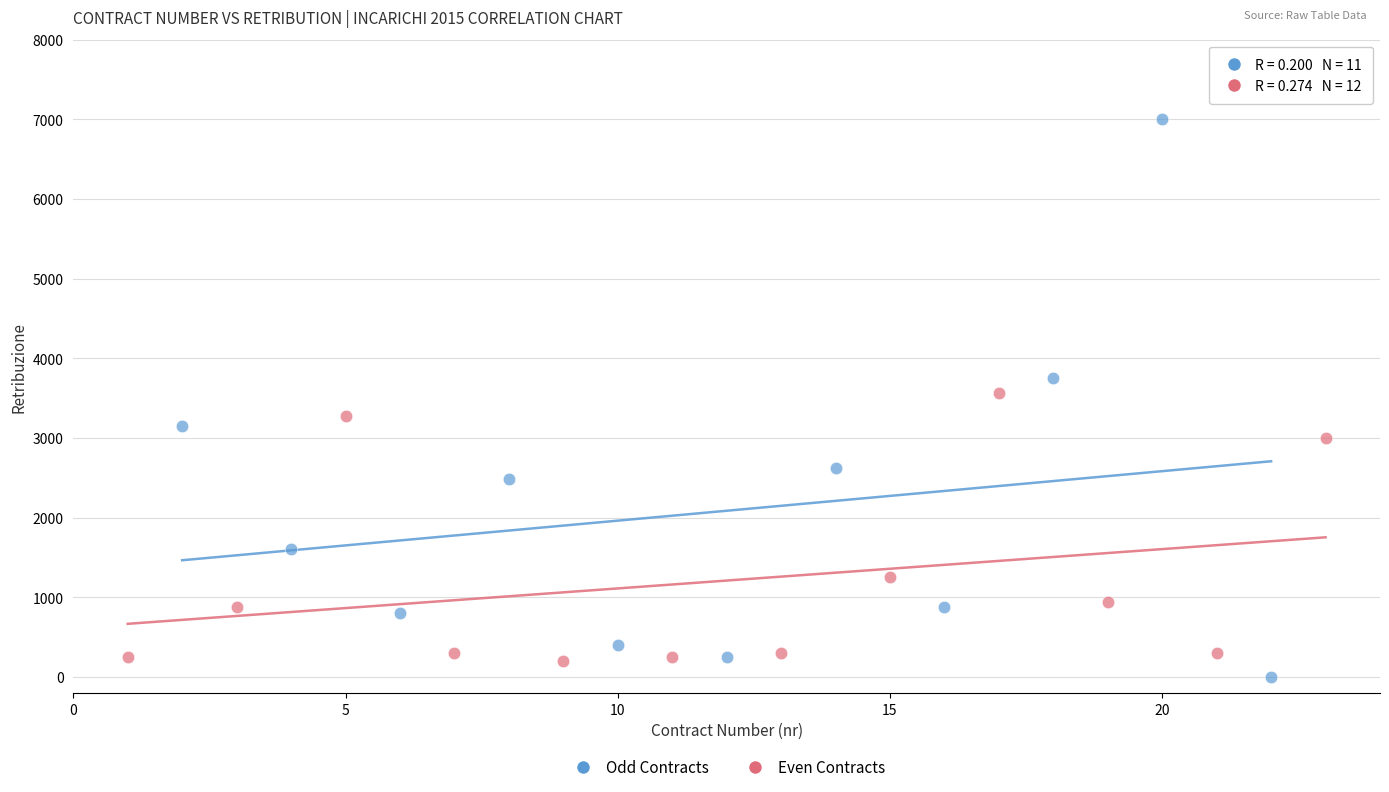

Which series reaches the maximum Y coordinate?

Odd Contracts